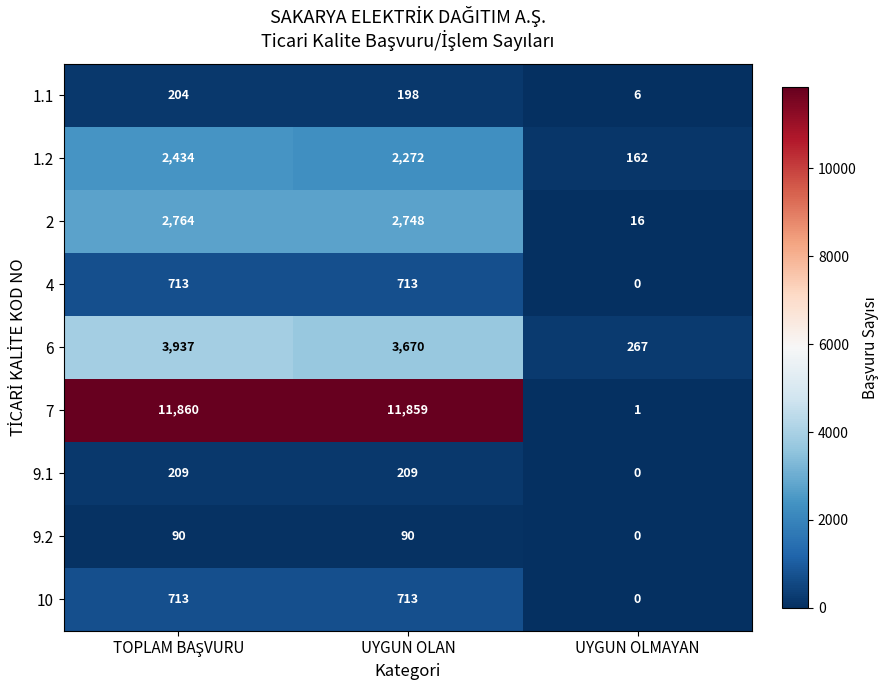

Is the value of 7 at UYGUN OLAN greater than the value of 1.2 at UYGUN OLMAYAN?

Yes